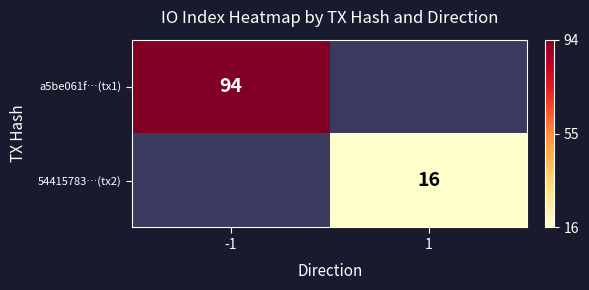

The a5be061f…(tx1) series shows 62 at -1. True or false?

False